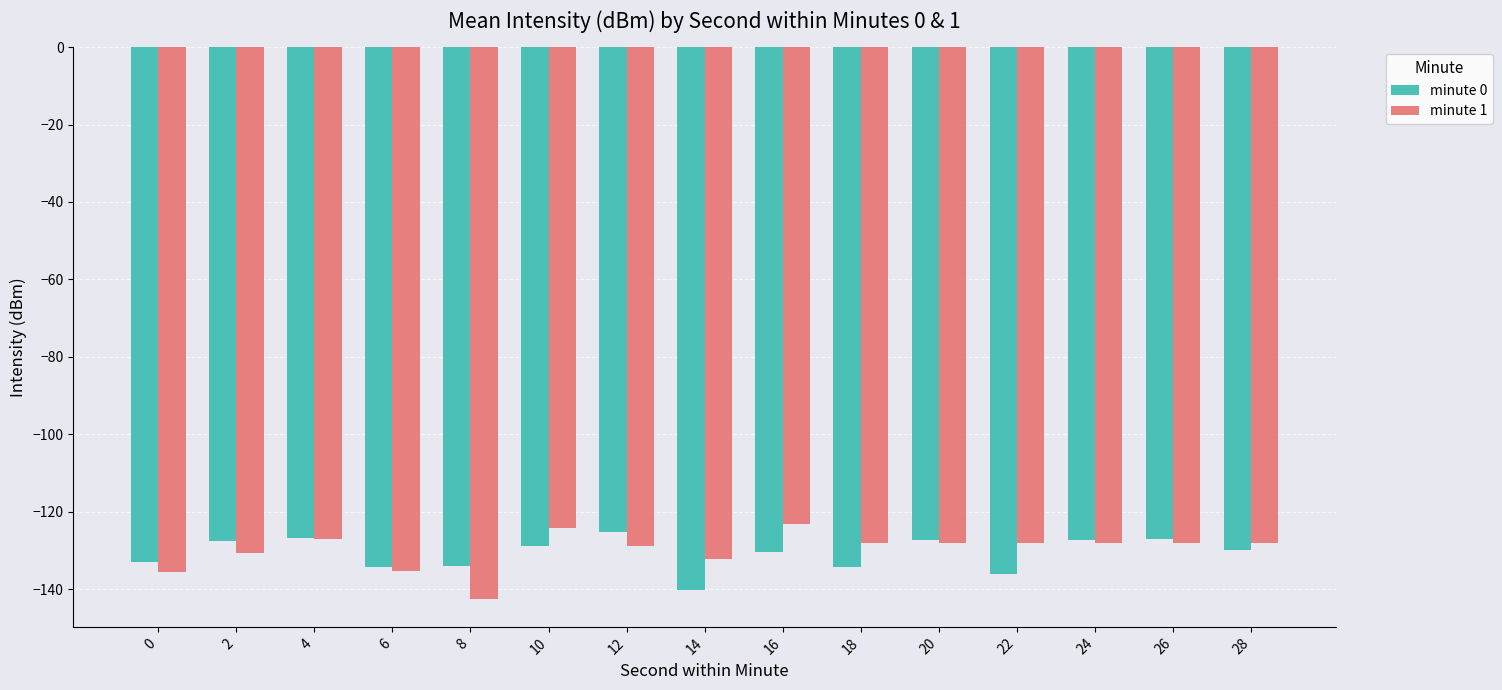

Which series has the largest range (max minus min)?

minute 1